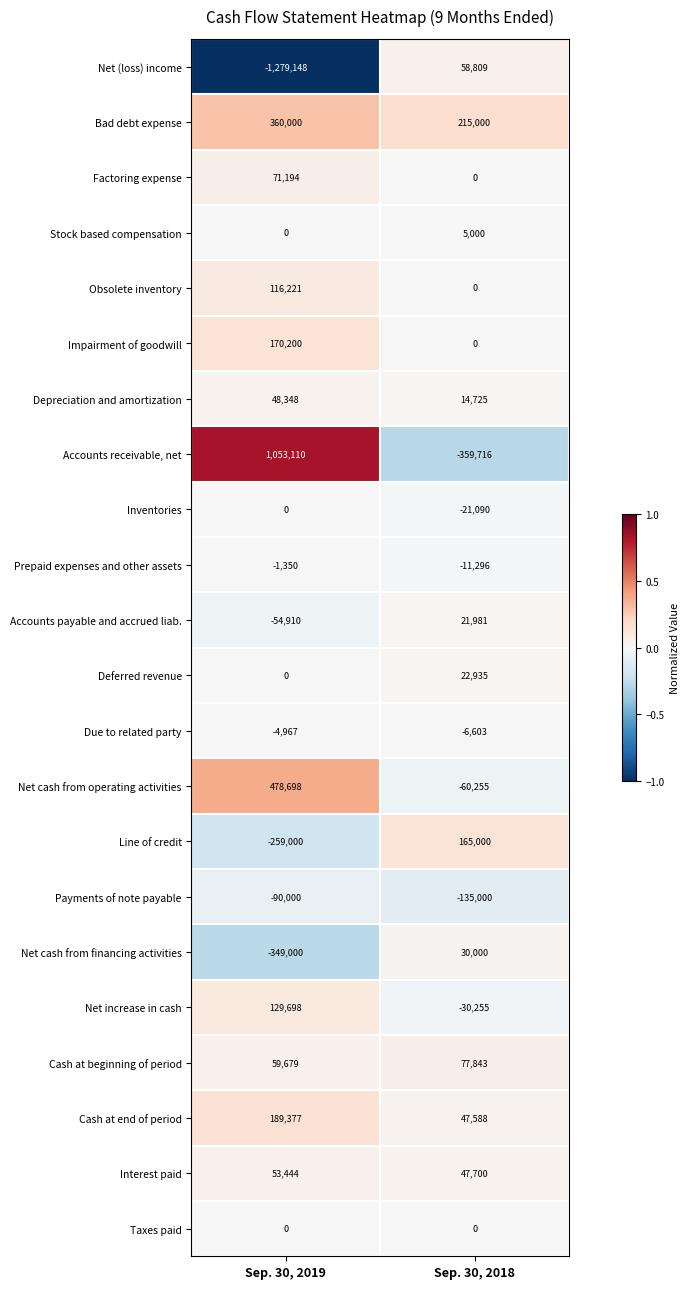

Is it true that Cash at end of period equals 290199 at Sep. 30, 2019?

False